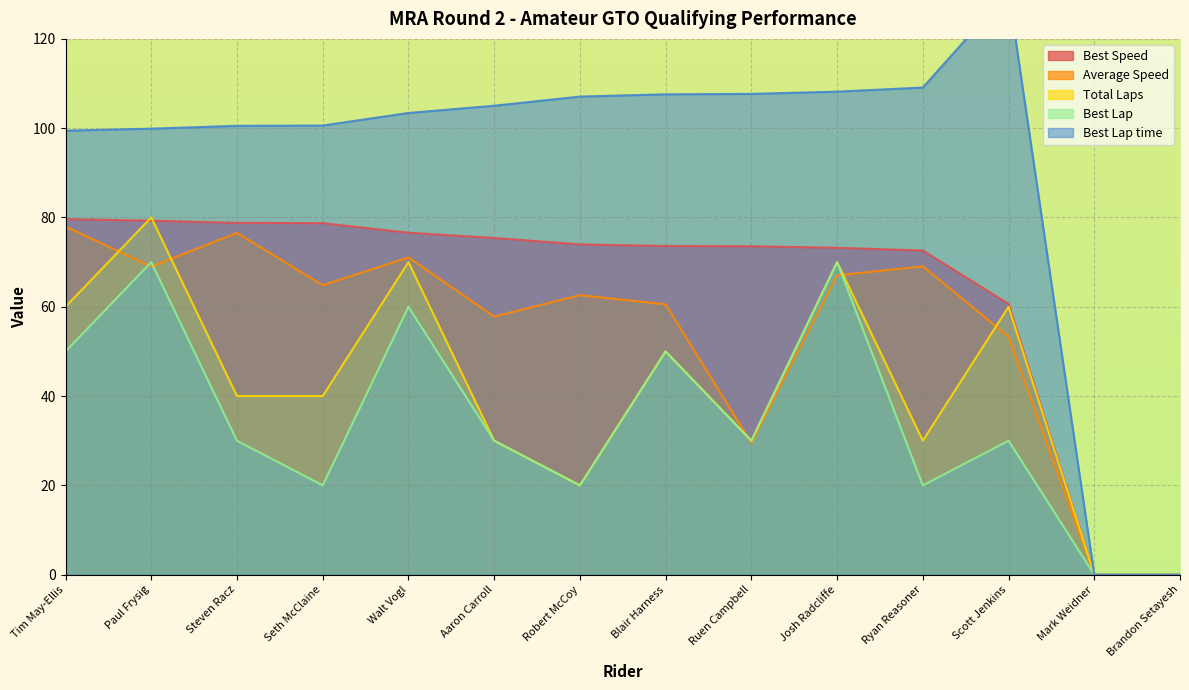

At which label does Average Speed first exceed 64?

Tim May-Ellis